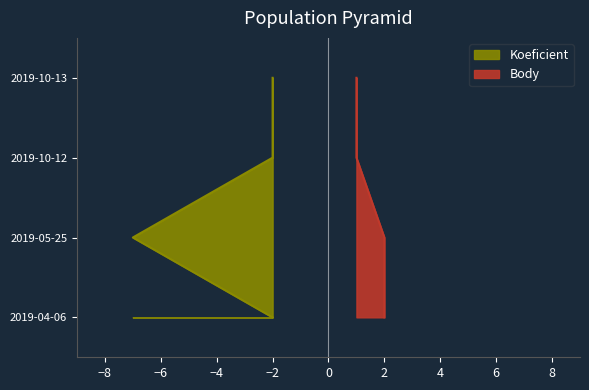

How many lines are shown in the chart?

2